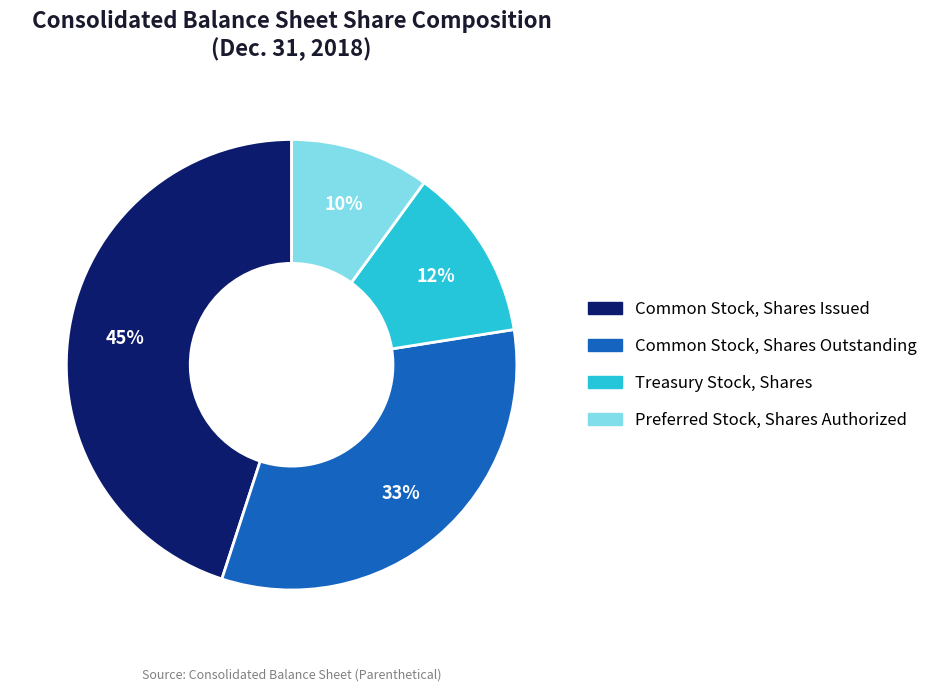

Is there a majority slice in this chart?

No